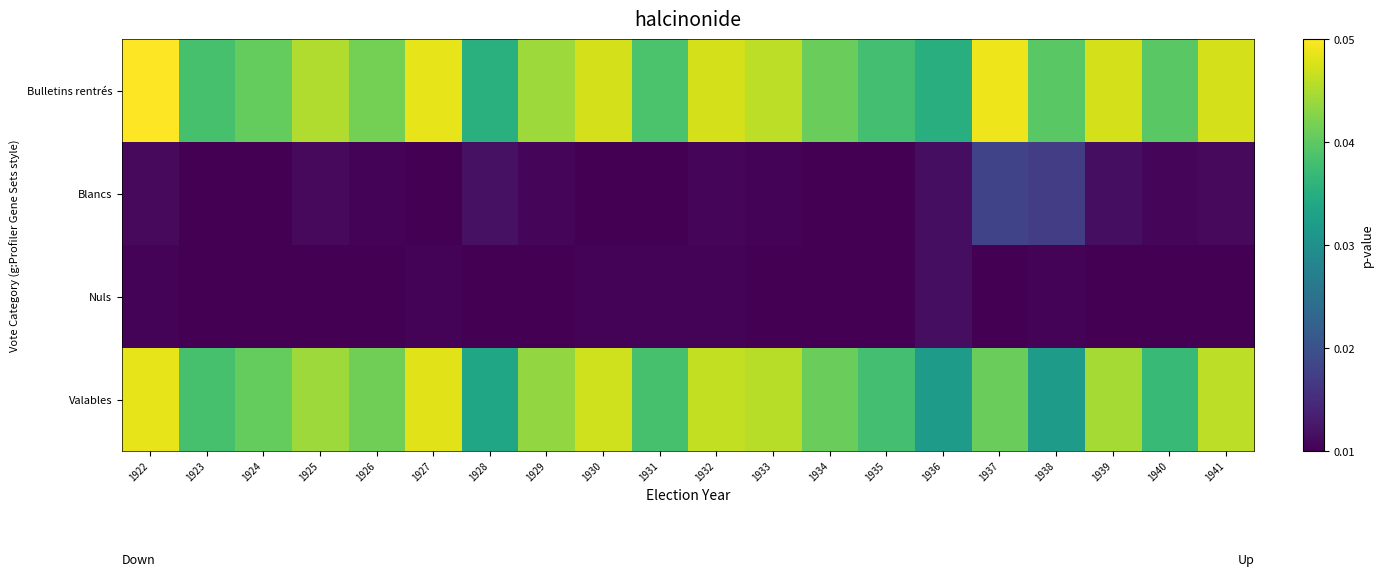

At which category is the sum across all series the highest?

1922